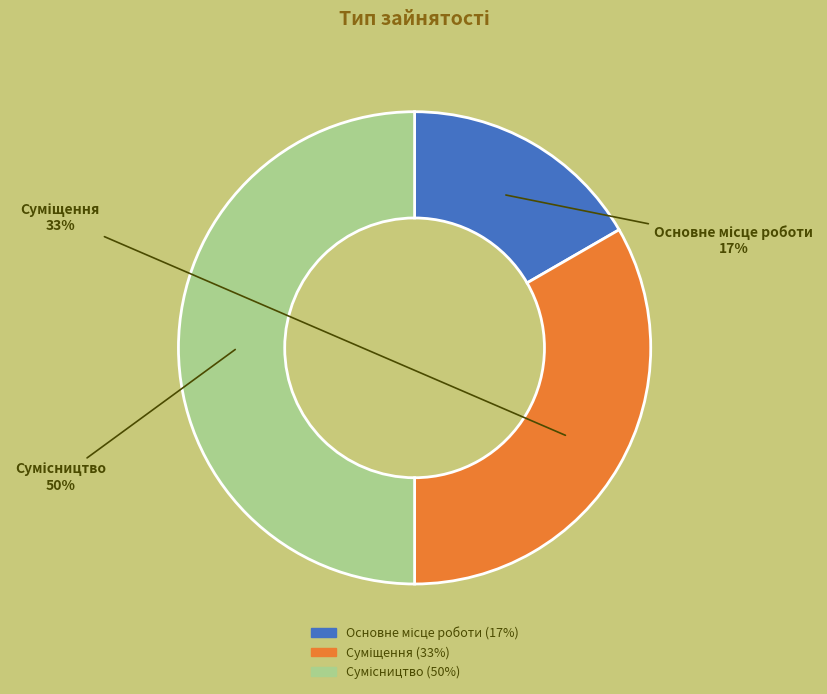

Count the number of slices in the pie.

3